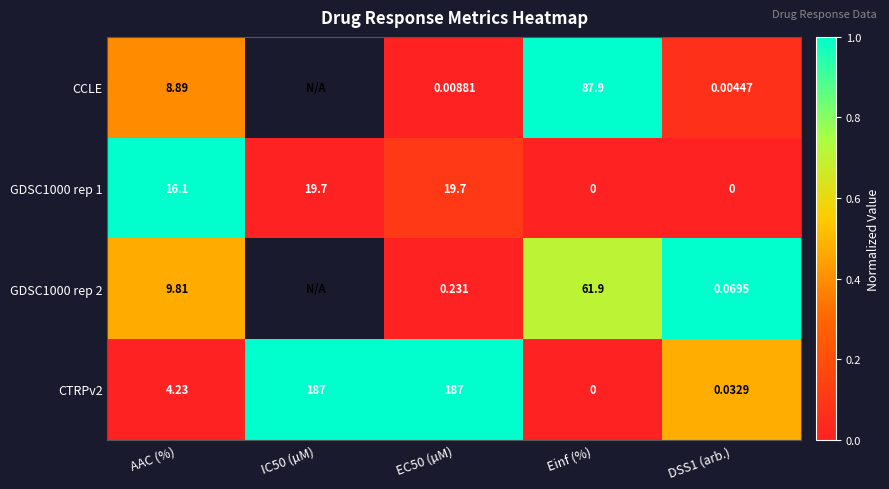

Is the value of GDSC1000 rep 2 at AAC (%) greater than the value of CCLE at DSS1 (arb.)?

Yes